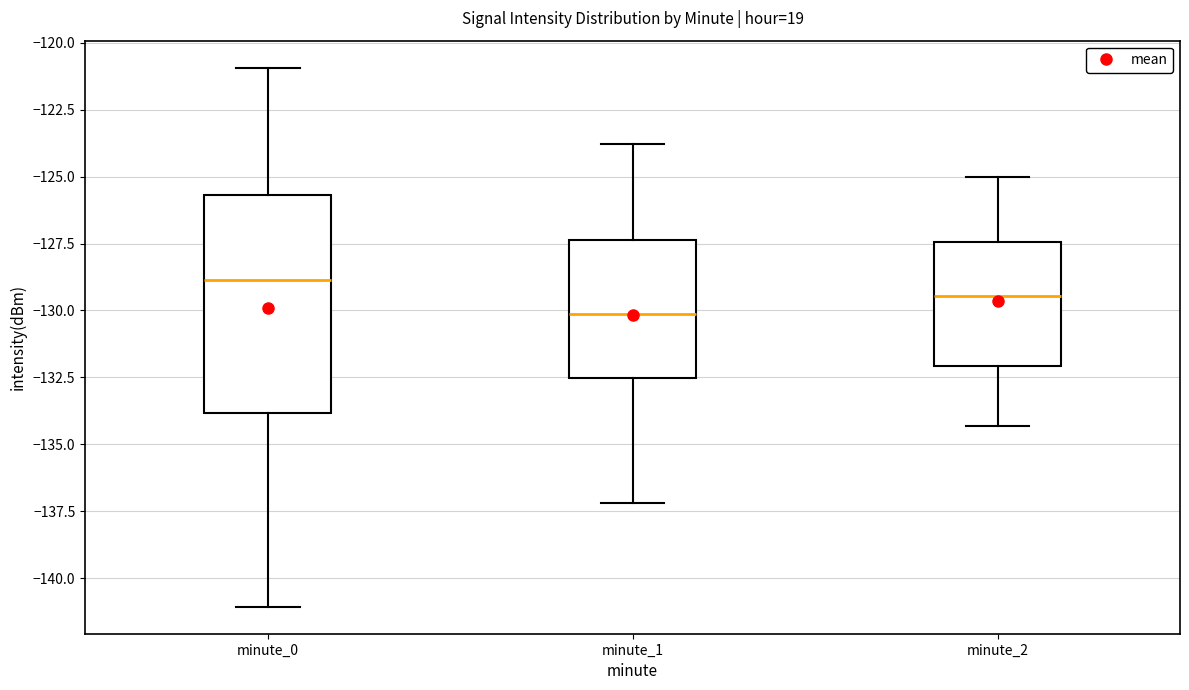

Comparing the boxes themselves (not the whiskers), which one is the tallest?

minute_0